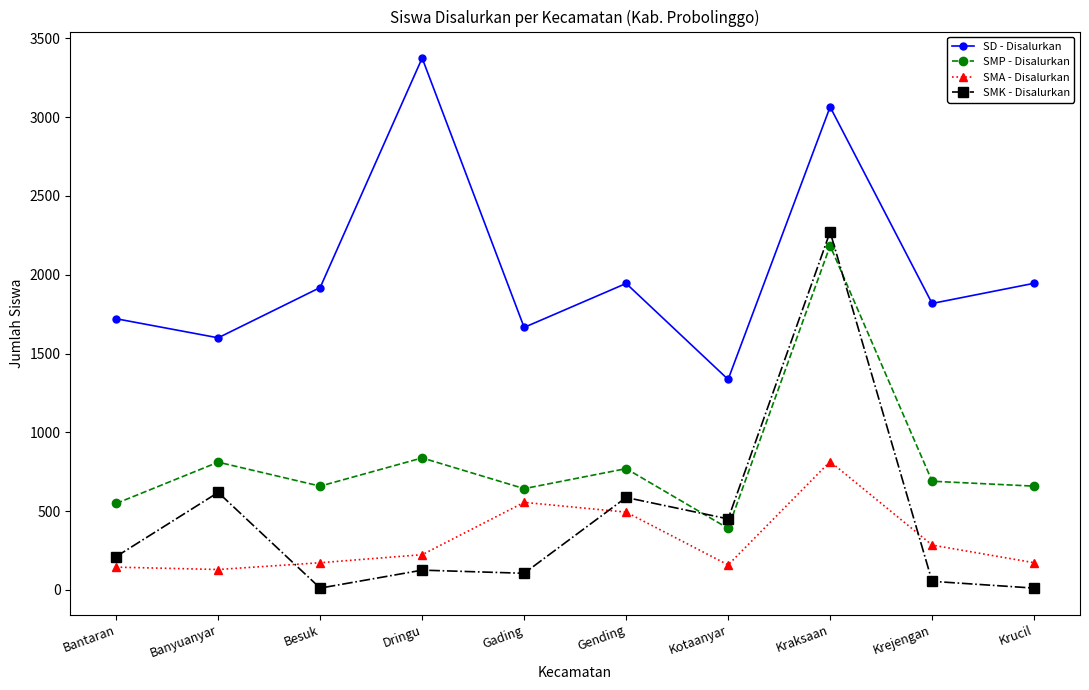

True or false: SMP - Disalurkan has a value of 130 at Gading.

False